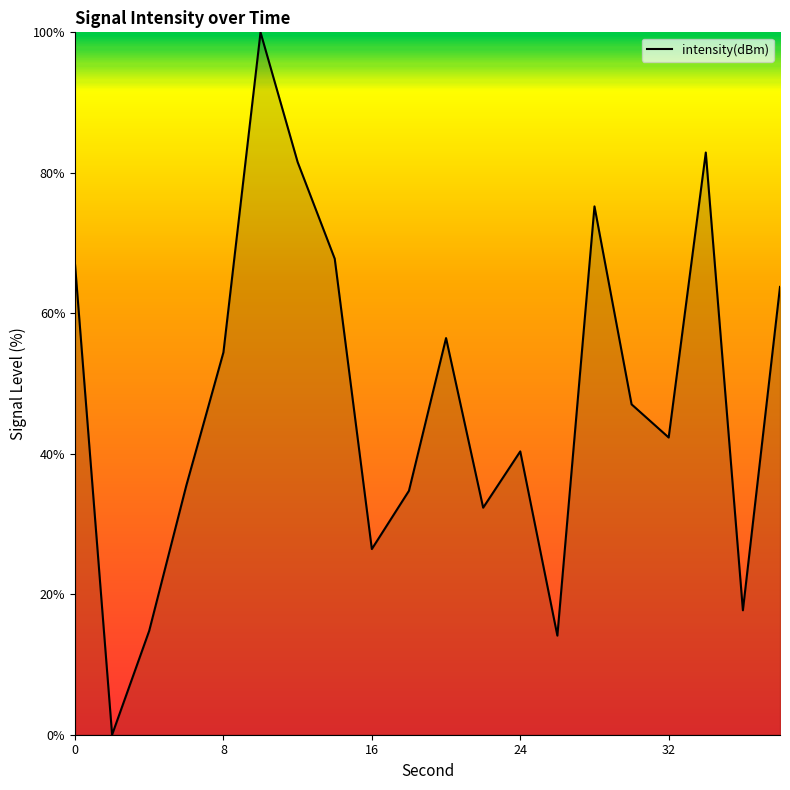

What is the greatest value displayed?

100.0